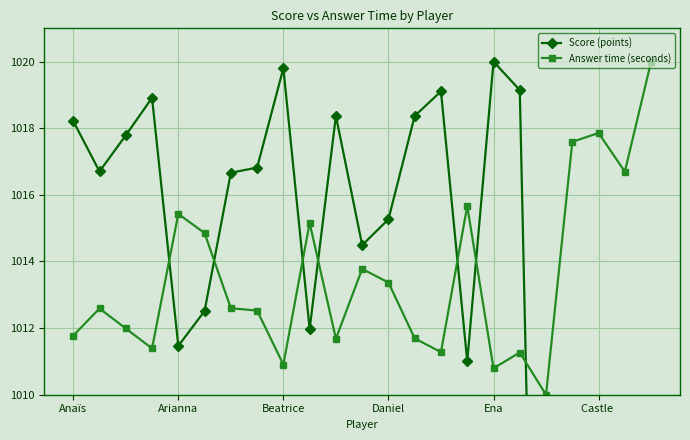

List the series in order of their overall mean, highest first.

Answer time (seconds), Score (points)